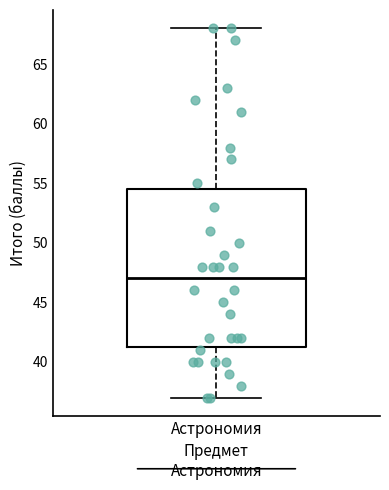

Transcribe this box plot: give where the median line is, the range the box spans, and where the two whiskers end, as read against the y-axis. The values are not printed on the chart, so give them approximately, as read against the axis.

median 47.0, box 41.5 to 54.5, whiskers 37.0 to 68.0